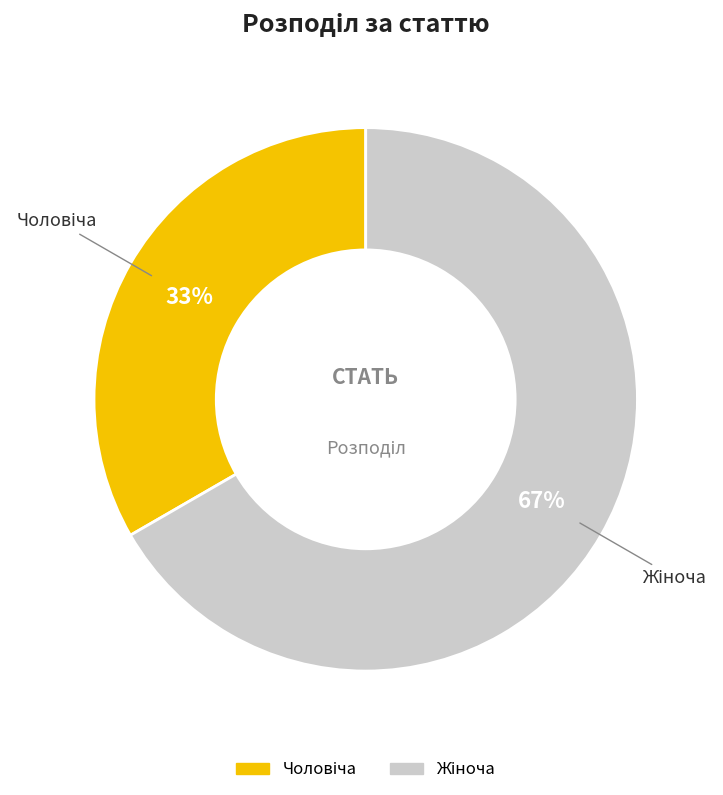

How many slices are in this pie chart?

2